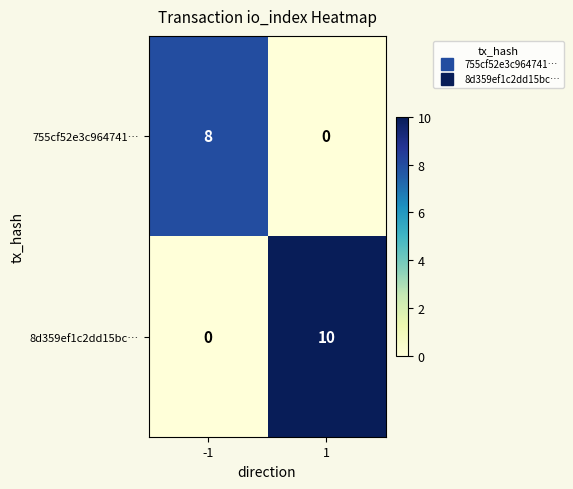

How many categories are shown in the chart?

2